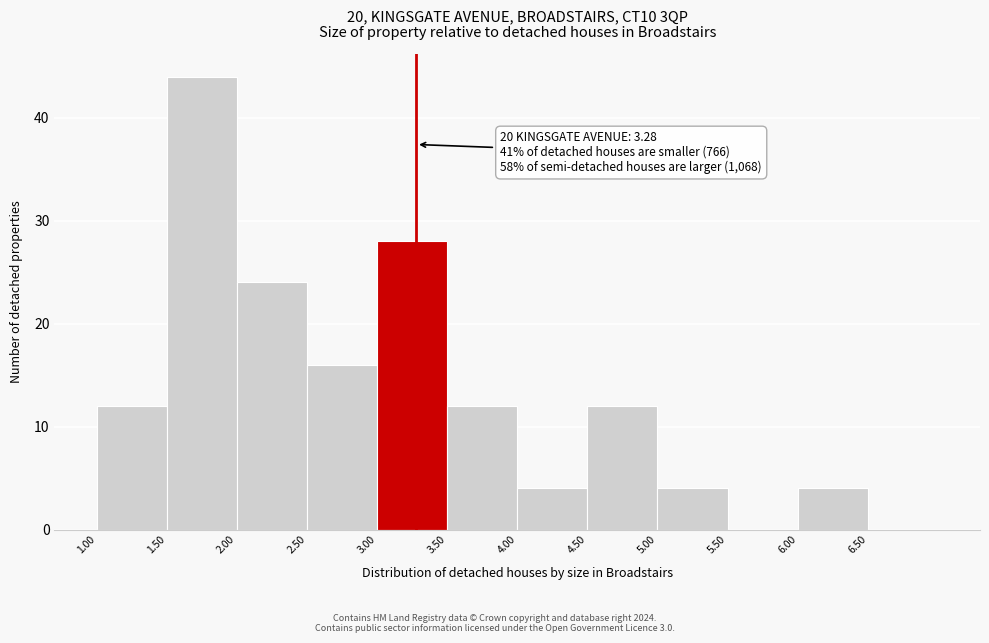

Which range on the x-axis has the tallest bar?

1.5 to 2.0